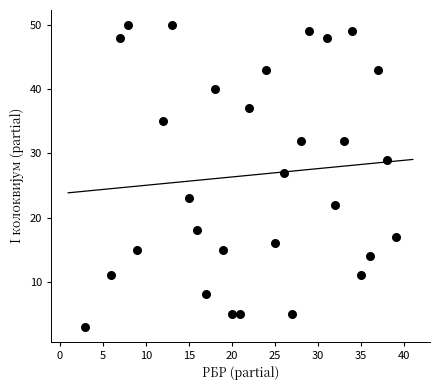

What is the range of X values (max minus min)?

36